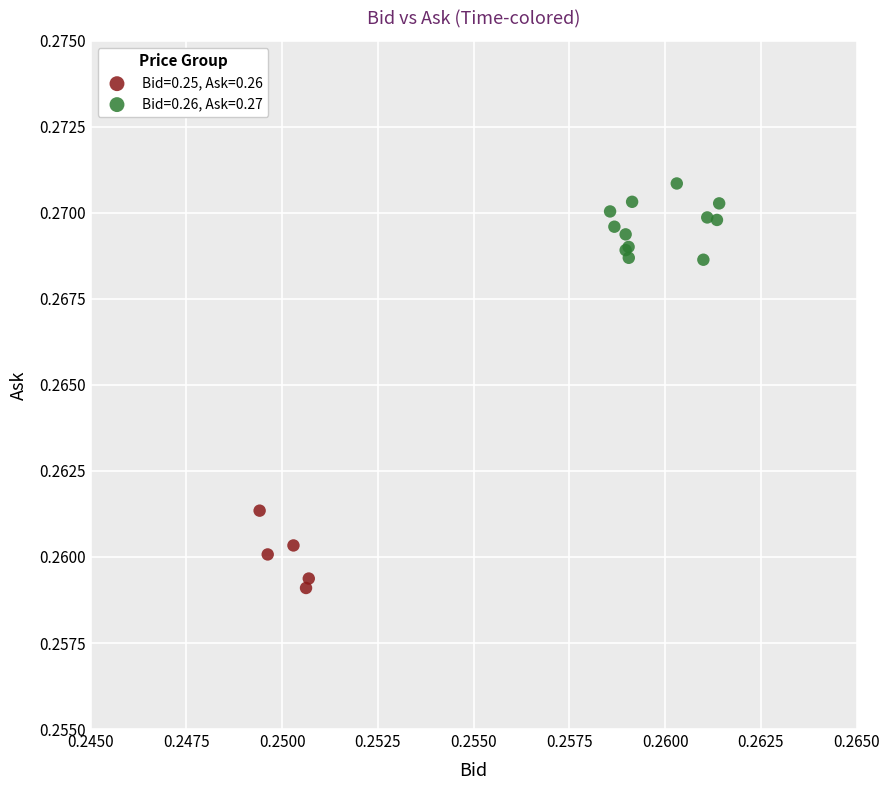

Which series contains the lowest Y value?

Bid=0.25, Ask=0.26